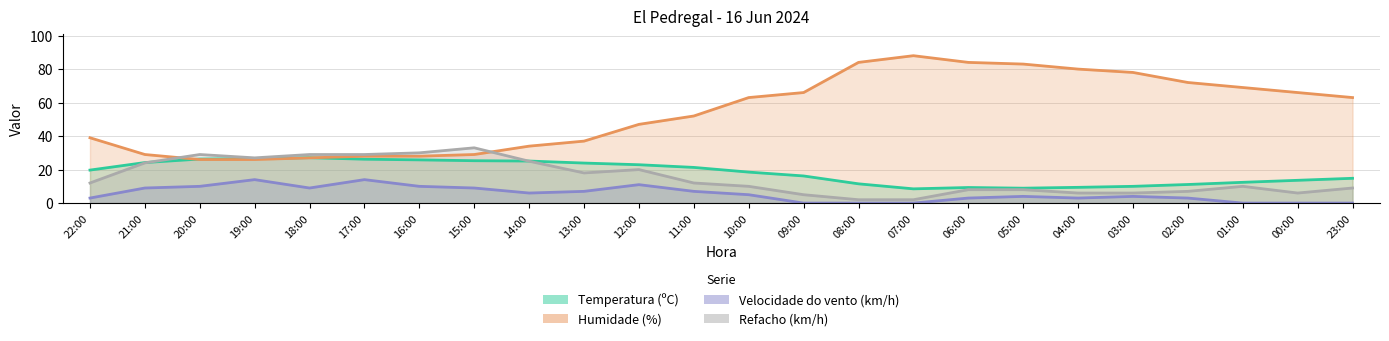

What is the label of the 9th point from the left?

14:00